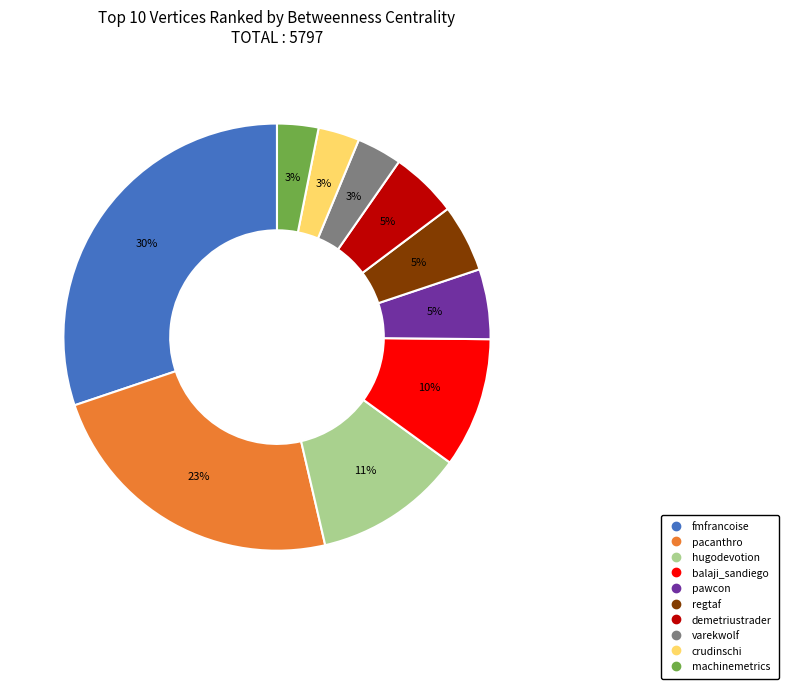

To the nearest percent, what is the average slice percentage?

10%